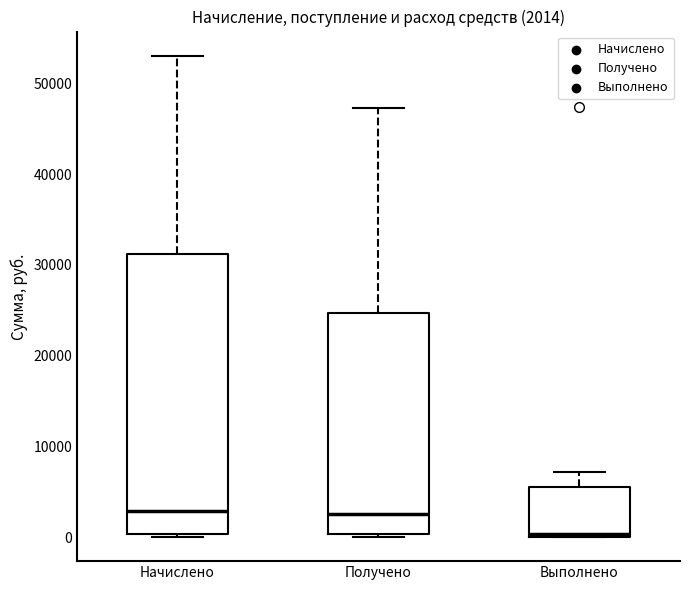

Comparing the boxes themselves (not the whiskers), which one is the tallest?

Начислено